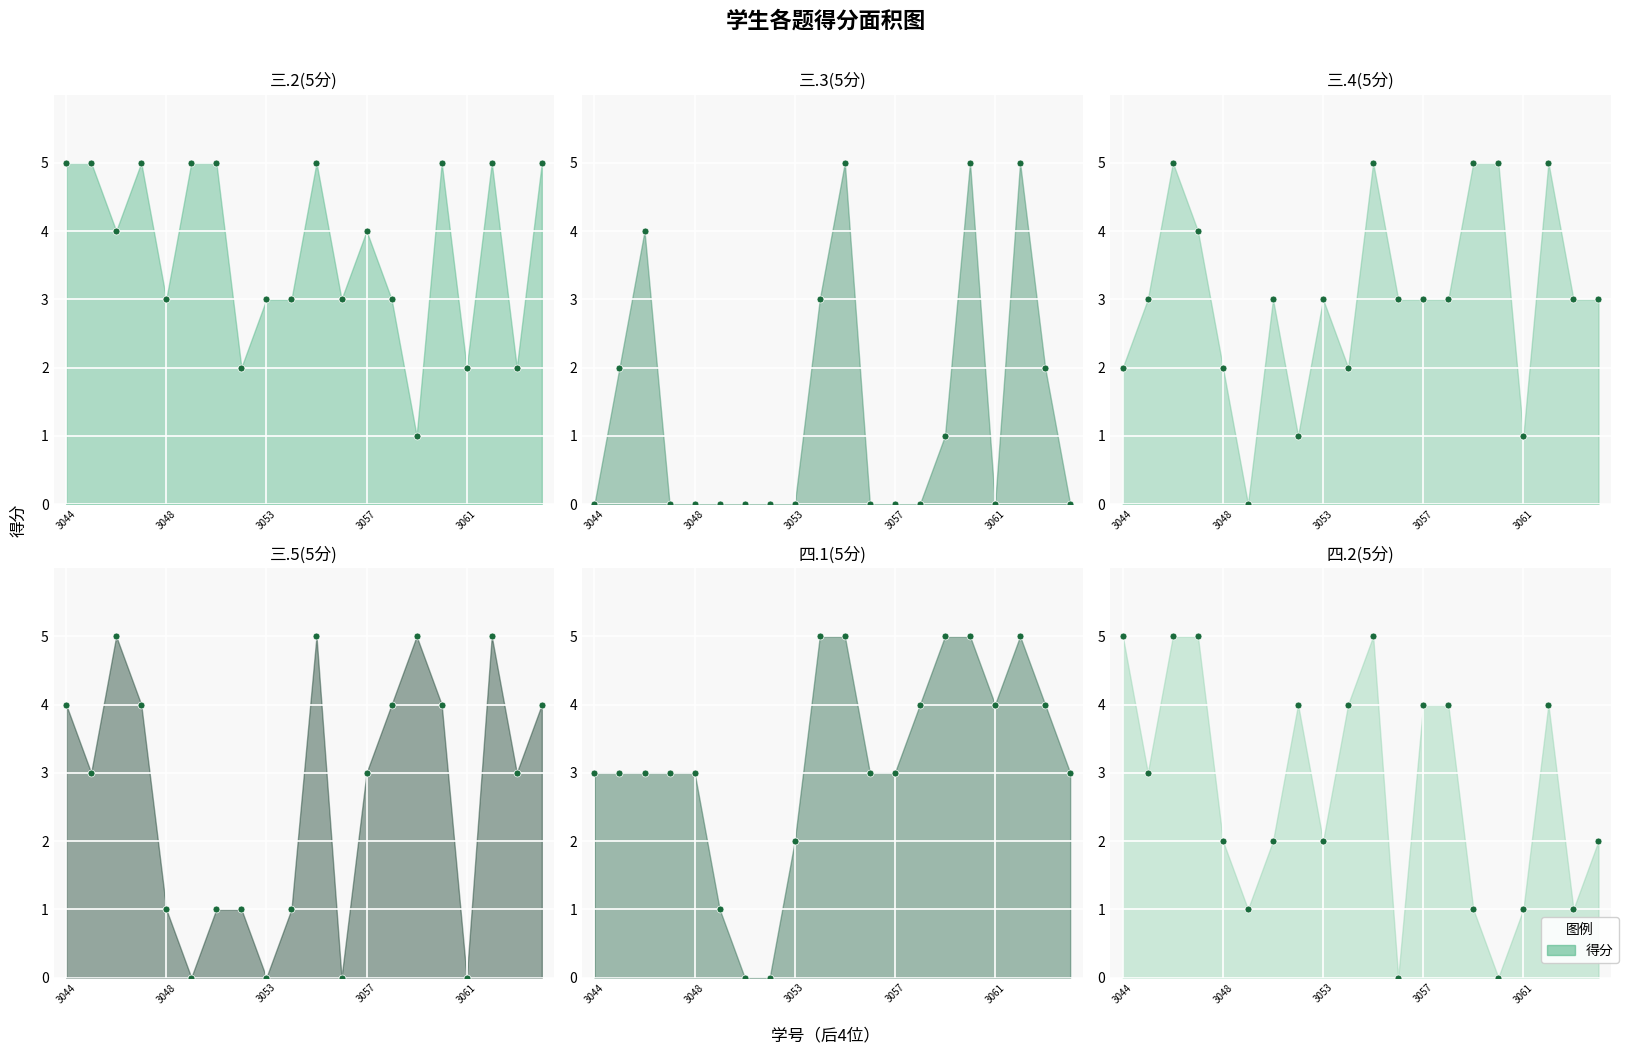

At which label does 三.3(5分) reach its minimum?

3044